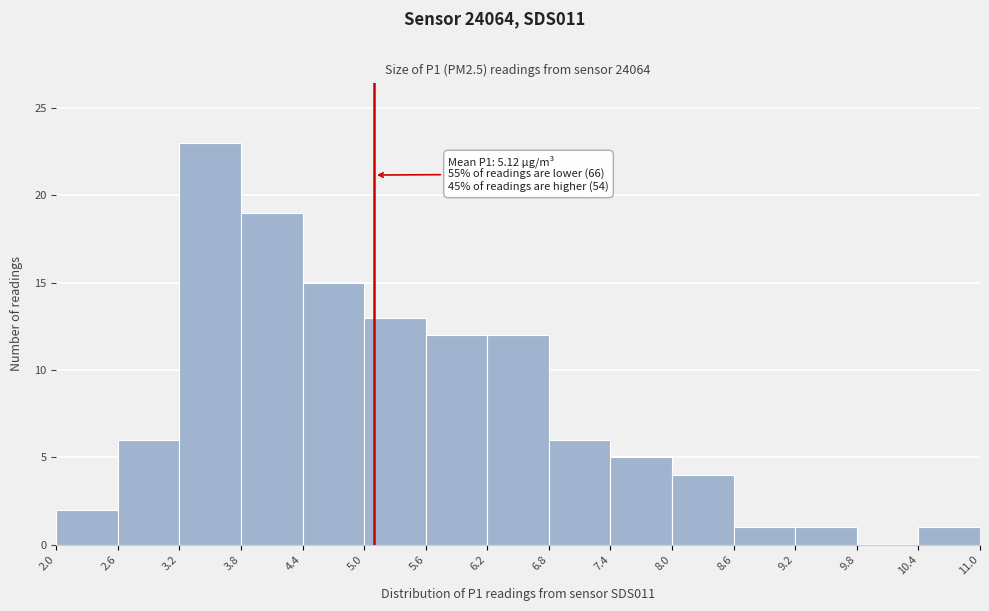

Over which range of the x-axis is the bar tallest?

3.2 to 3.8